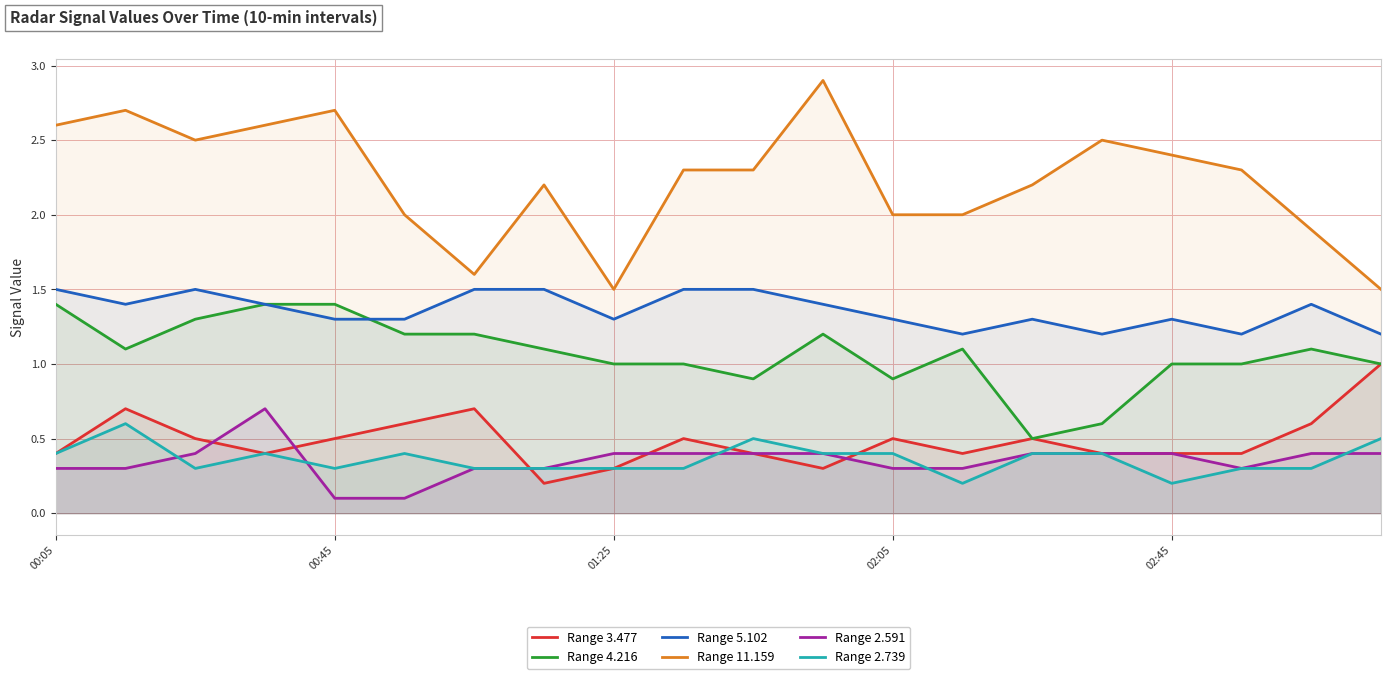

What are all the series names shown in the legend?

Range 3.477, Range 4.216, Range 5.102, Range 11.159, Range 2.591, Range 2.739